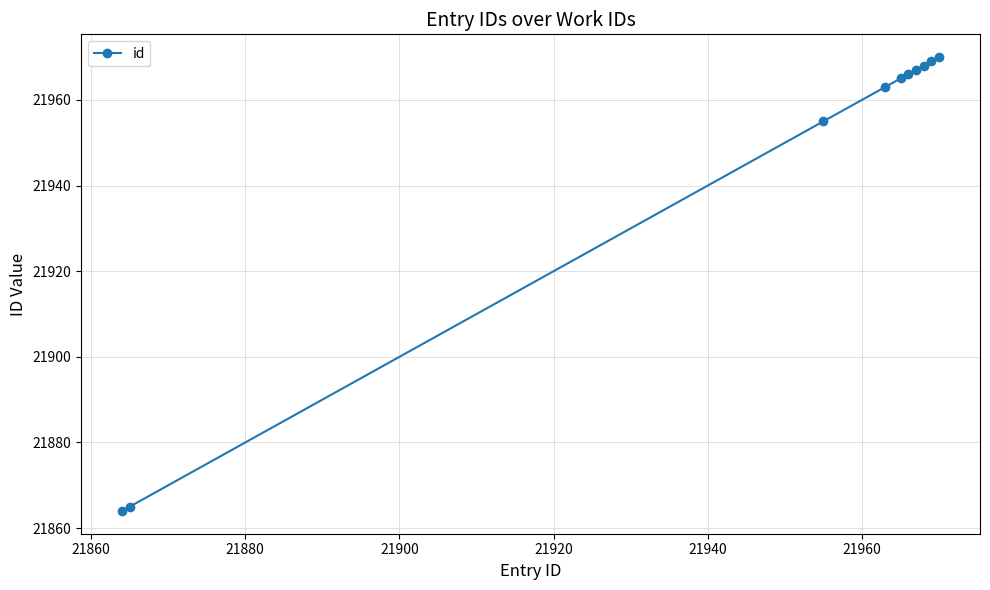

What is the maximum value shown in the chart?

21970